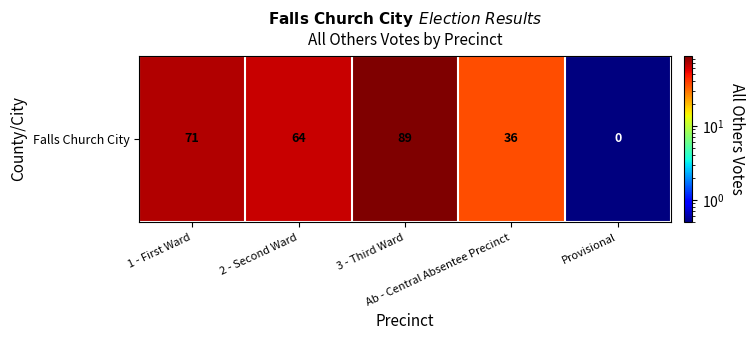

What is the smallest value displayed?

0.1